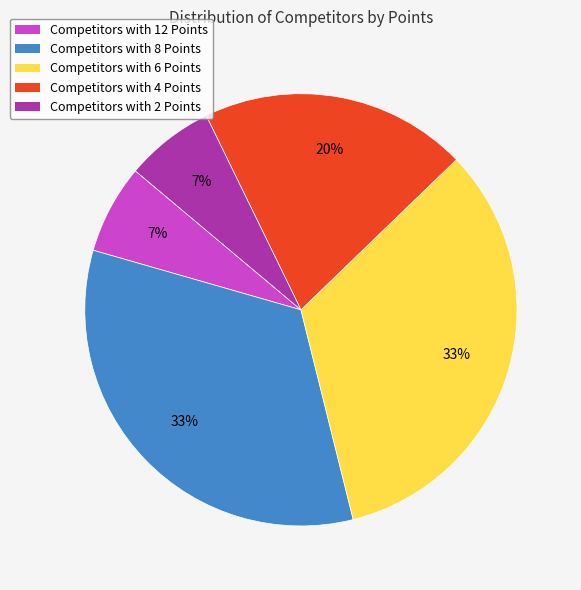

Does any single category account for the majority?

No